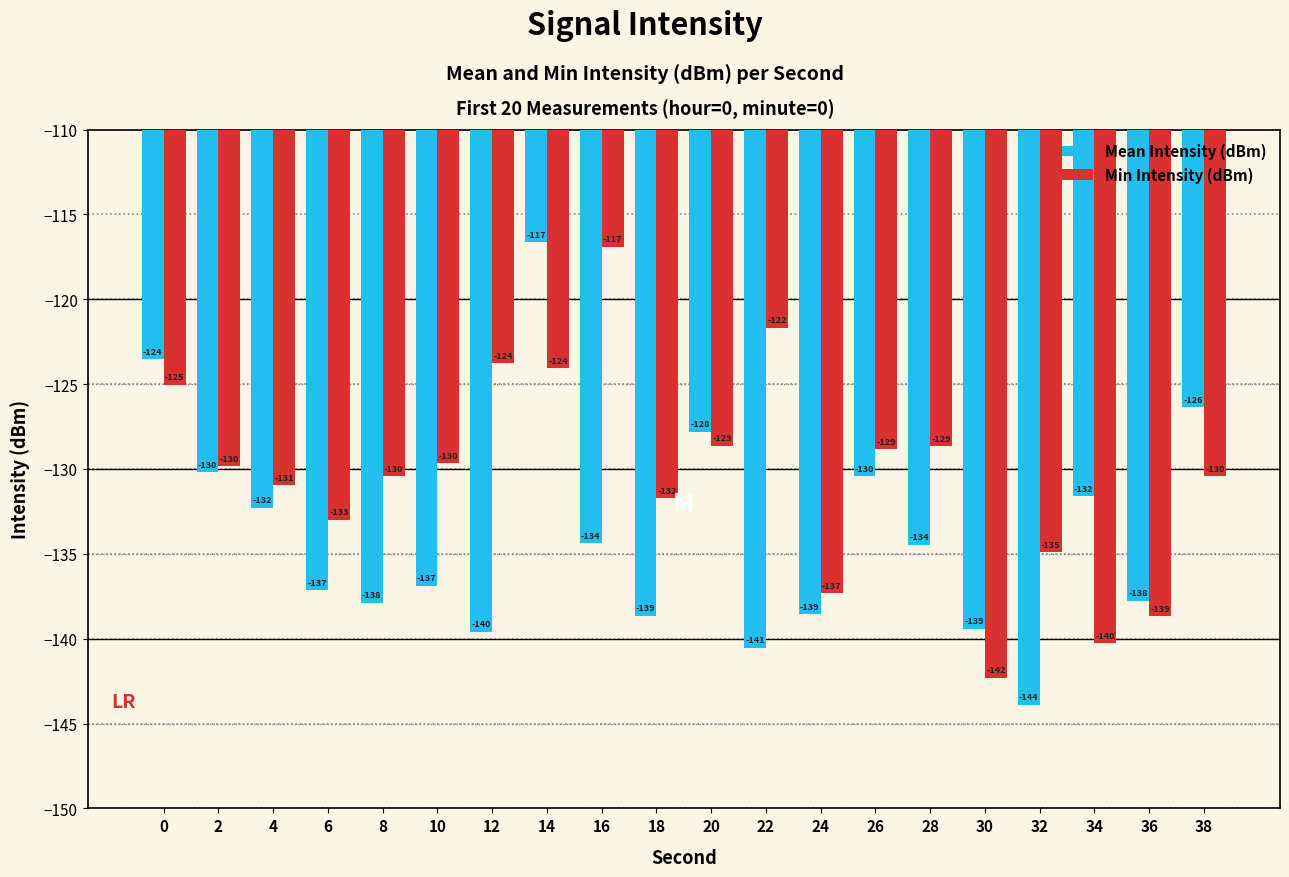

Which series has the largest total across all categories?

Min Intensity (dBm)